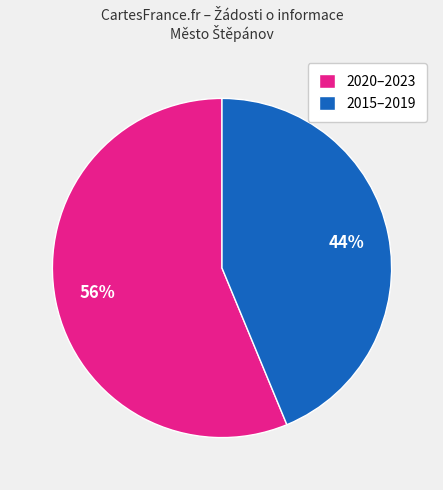

Is the sum of 2015–2019 and 2020–2023 greater than half?

Yes